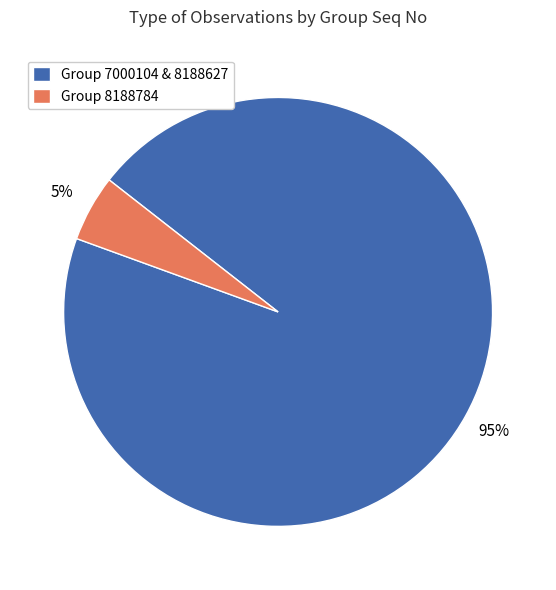

How many slices are in this pie chart?

2